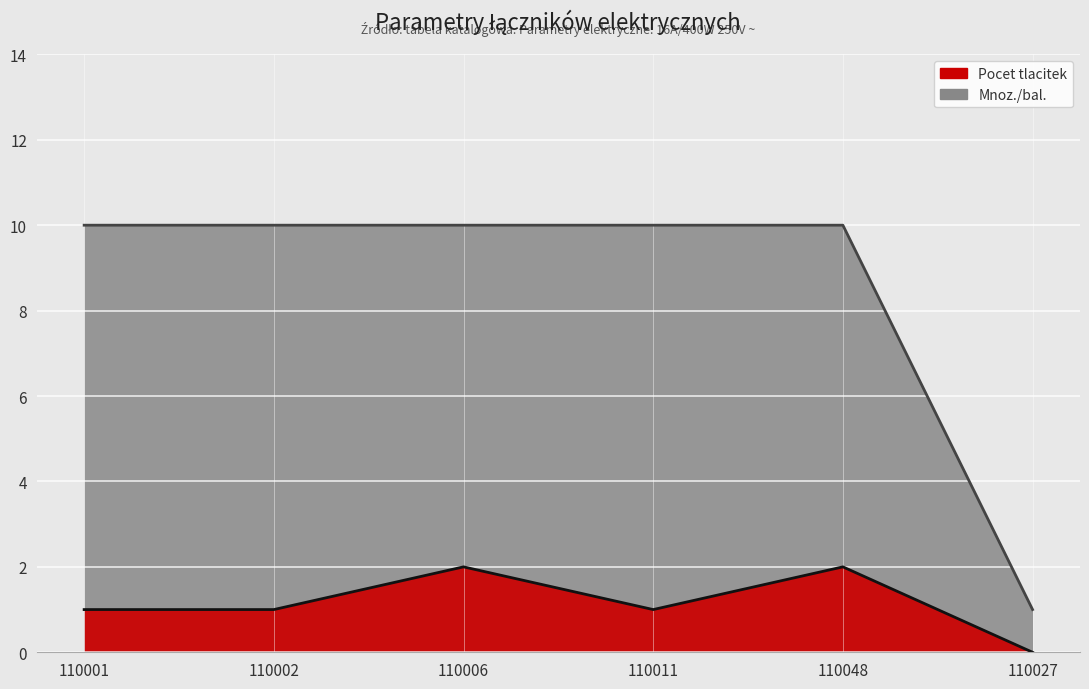

What are all the series names shown in the legend?

Pocet tlacitek, Mnoz./bal.